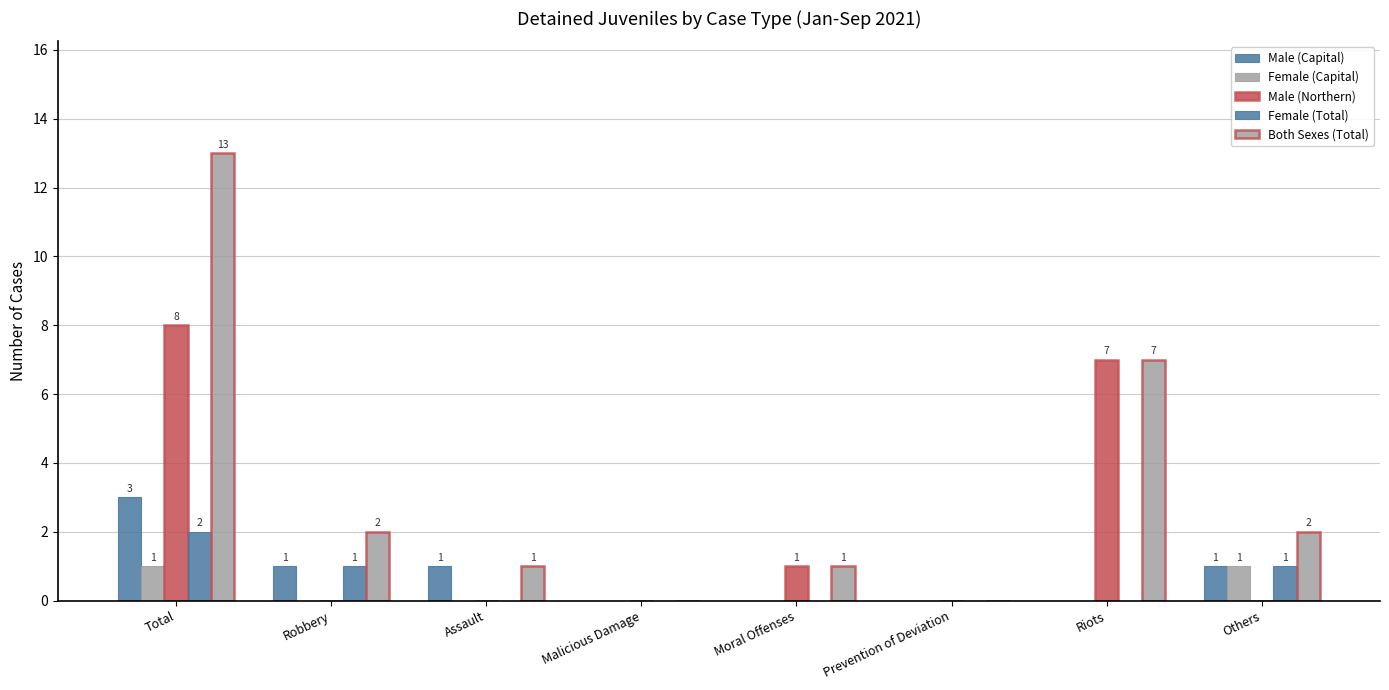

List the labels in order of Male (Capital) value, smallest first.

Malicious Damage, Moral Offenses, Prevention of Deviation, Riots, Robbery, Assault, Others, Total